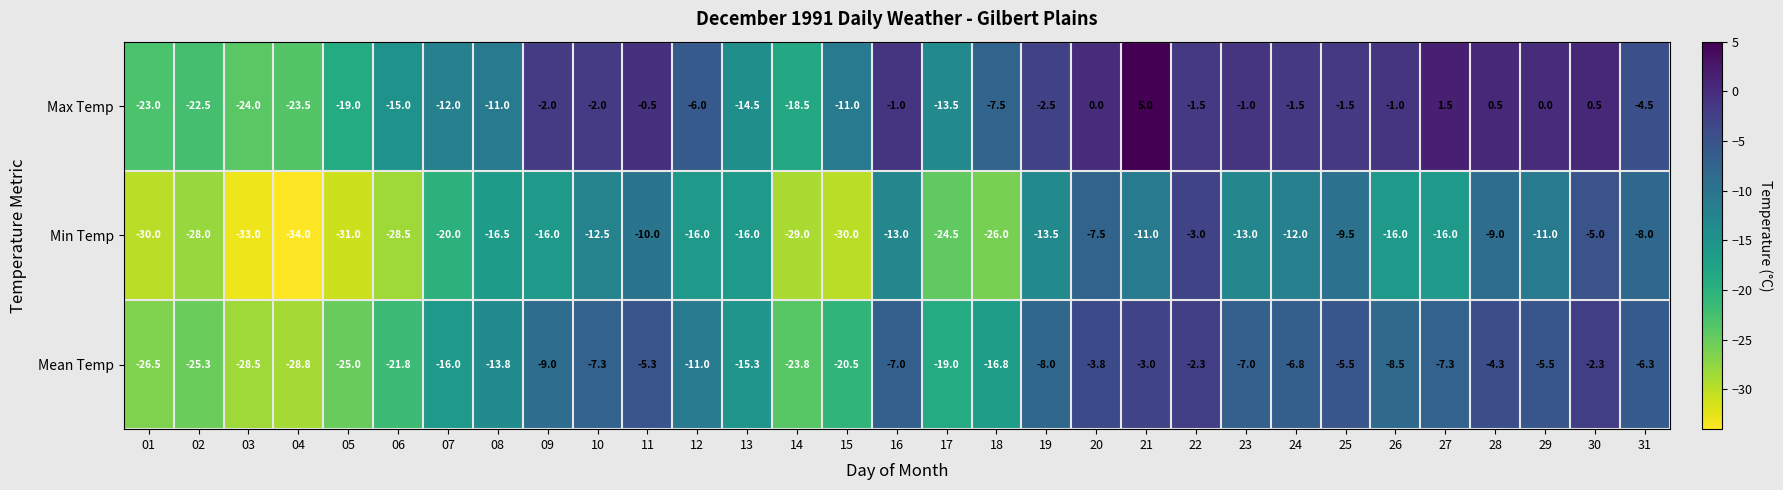

What is the smallest value displayed?

-34.0